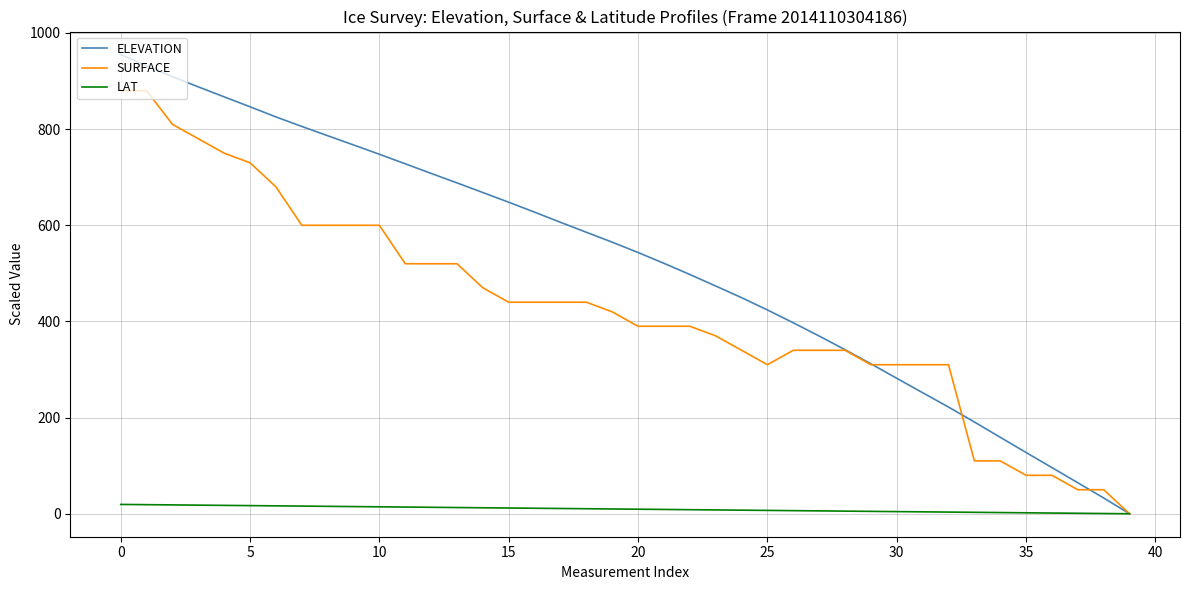

How many values in the ELEVATION series exceed 564?

20